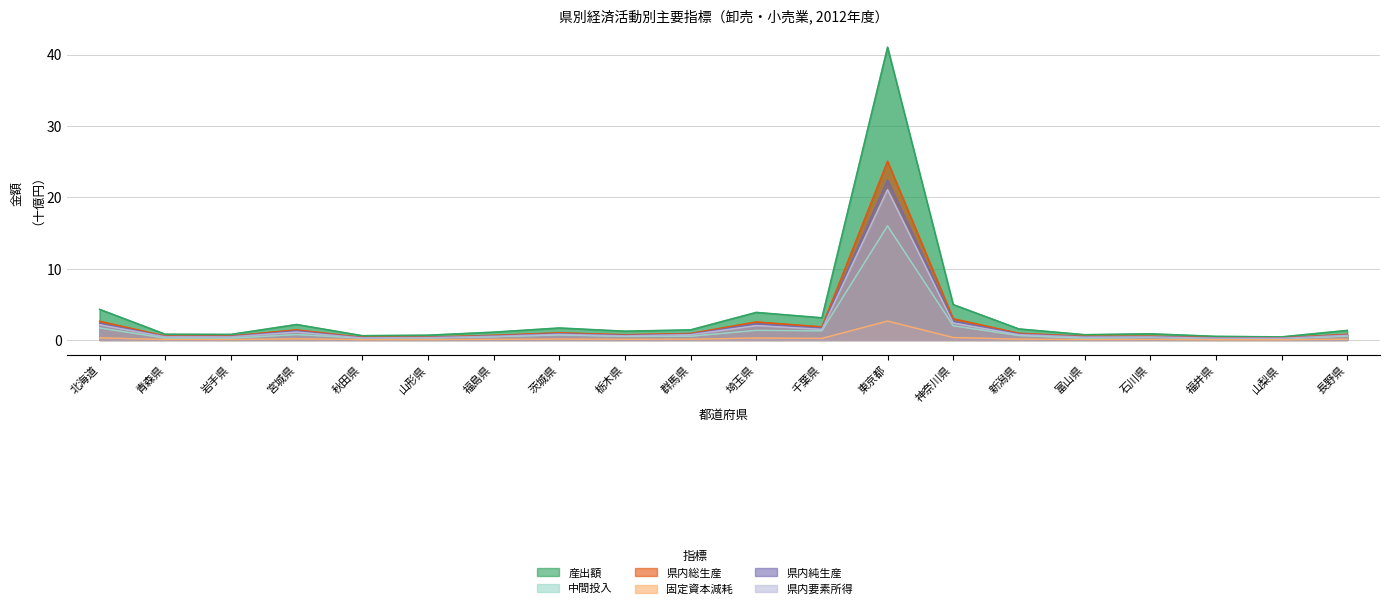

At which label does 産出額 reach its minimum?

山梨県